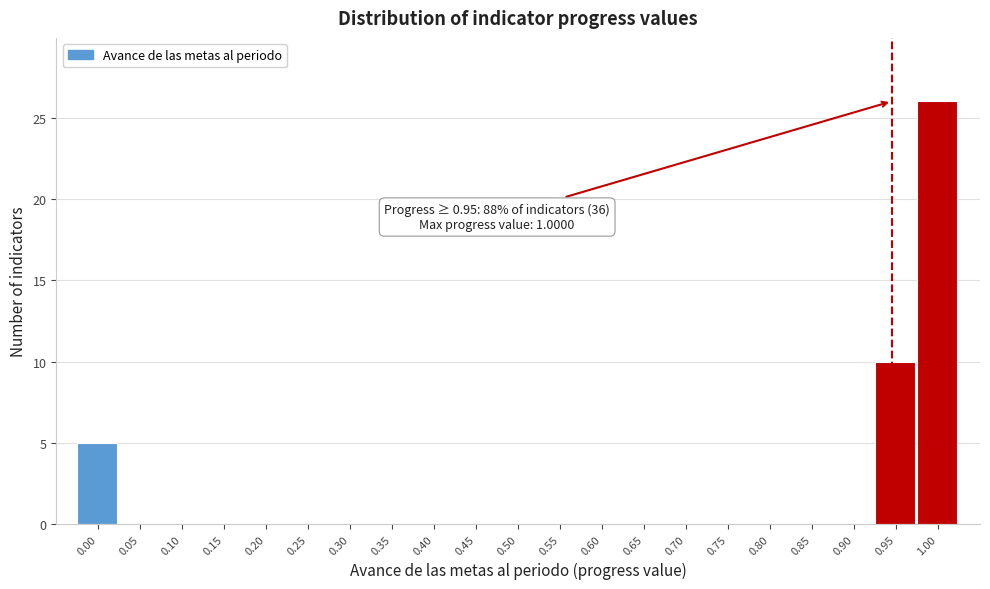

Reading left to right, transcribe all the data shown in this chart.

0.00=5	0.05=0	0.10=0	0.15=0	0.20=0	0.25=0	0.30=0	0.35=0	0.40=0	0.45=0	0.50=0	0.55=0	0.60=0	0.65=0	0.70=0	0.75=0	0.80=0	0.85=0	0.90=0	0.95=10	1.00=26